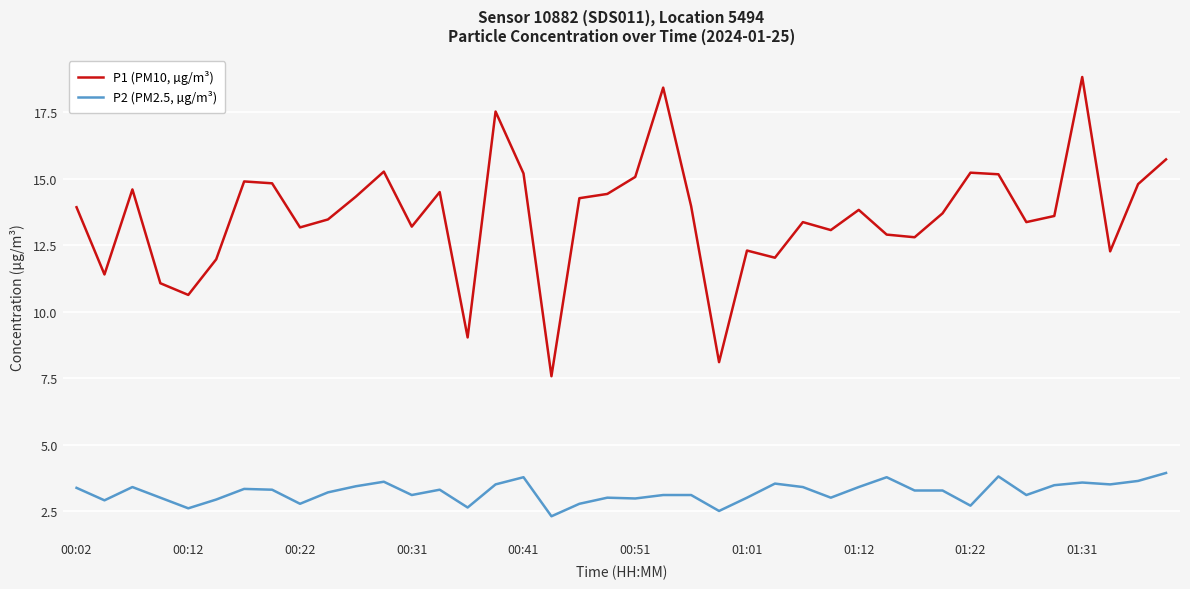

How many categories are shown in the chart?

40